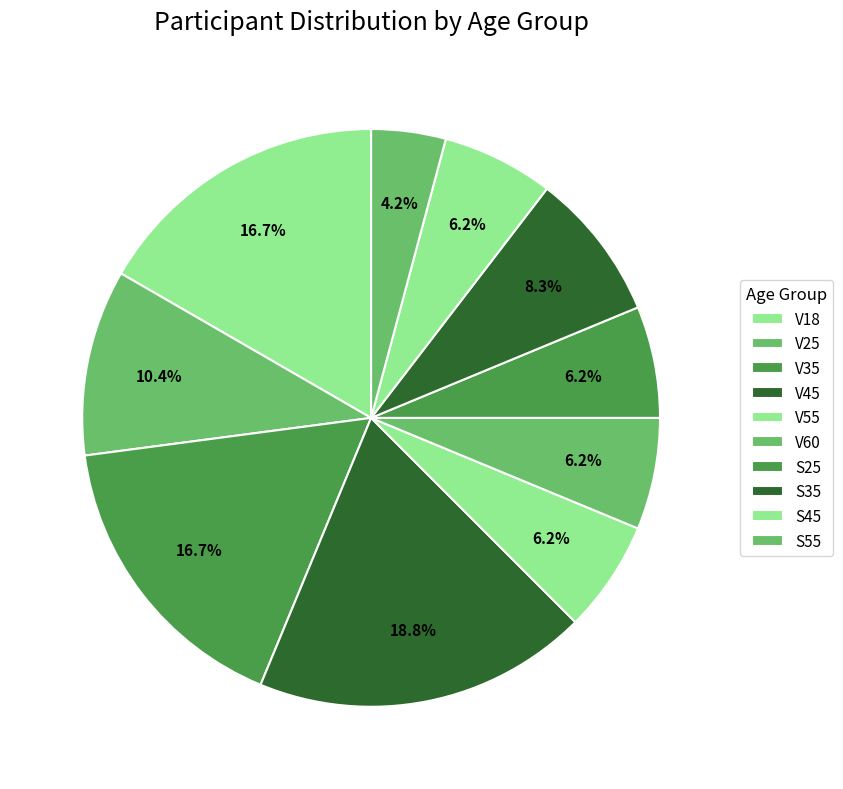

What percentage is the V25 slice, to the nearest percent?

10%